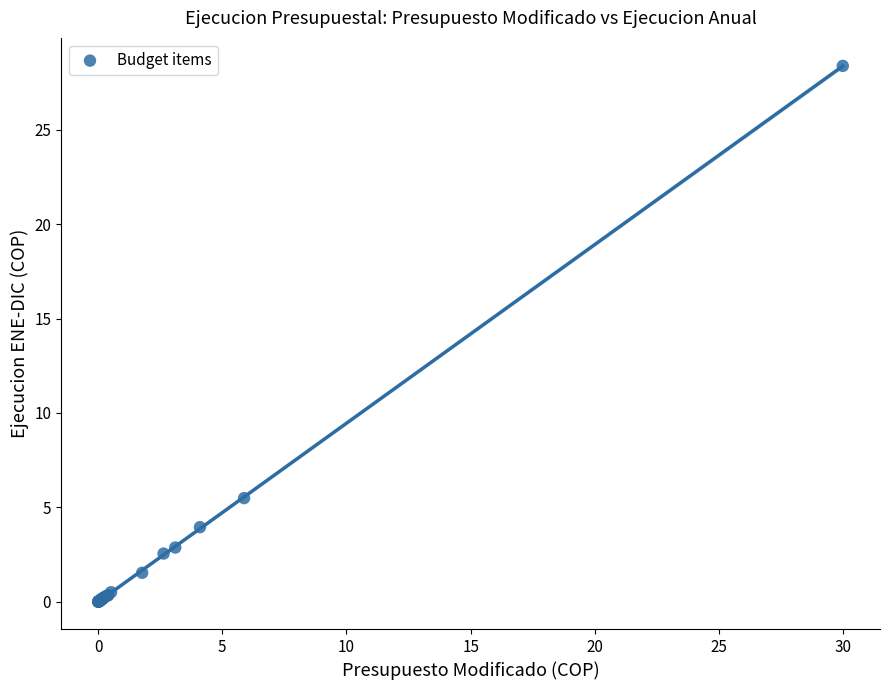

What Y value in the scatter plot is closest to 14?

5.5